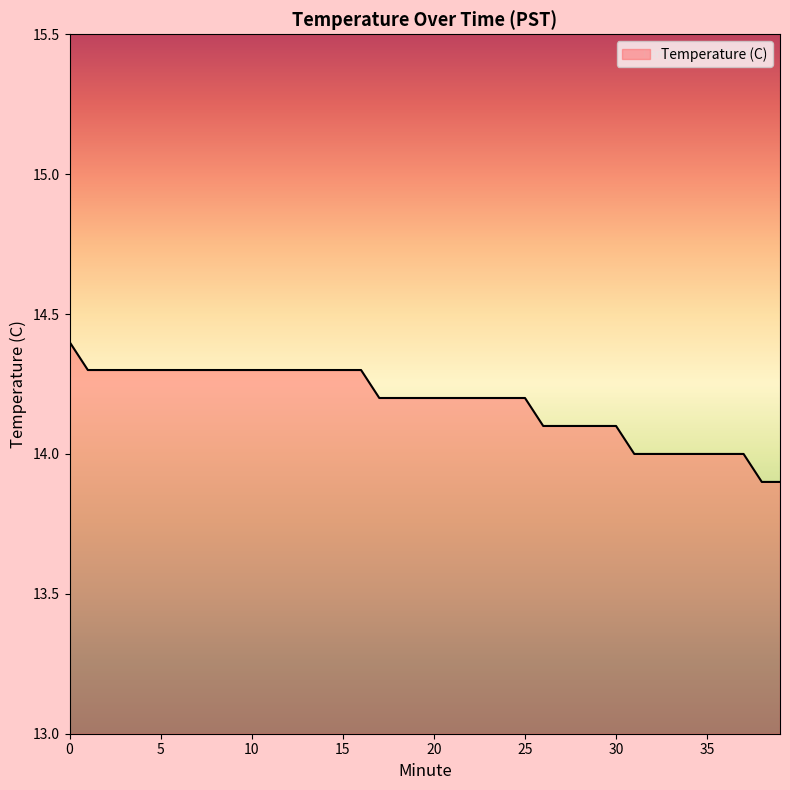

What is the maximum value shown in the chart?

14.4